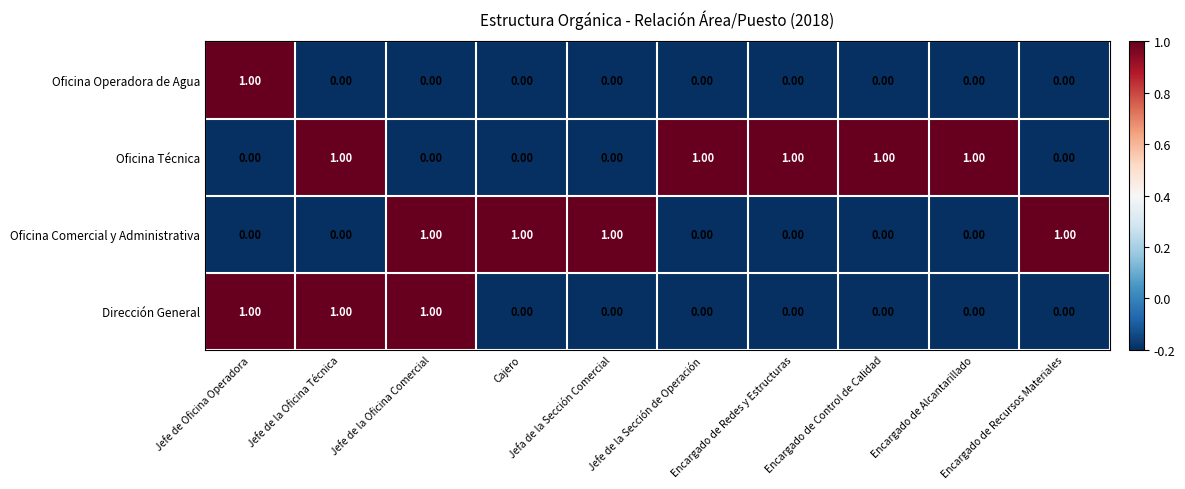

Which series has the largest total across all categories?

Oficina Técnica